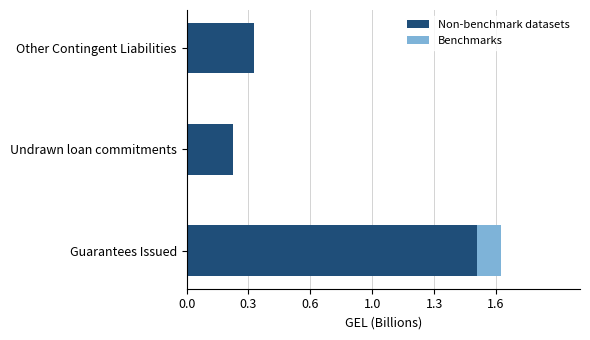

Rank the series by their maximum value, from lowest to highest.

Benchmarks, Non-benchmark datasets